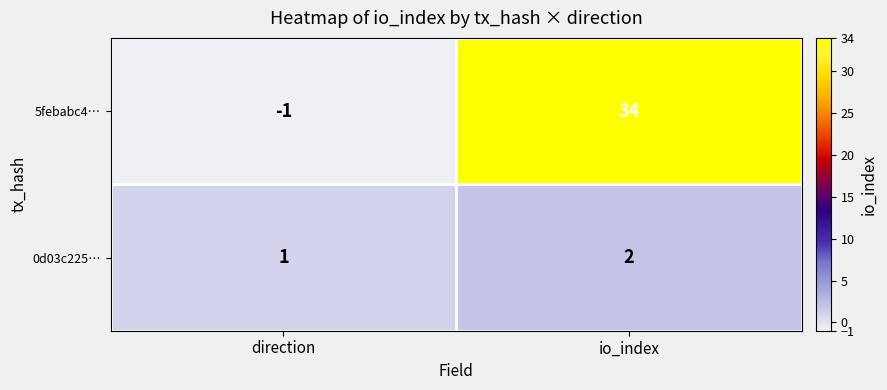

What is the difference between the highest and lowest values at io_index?

32